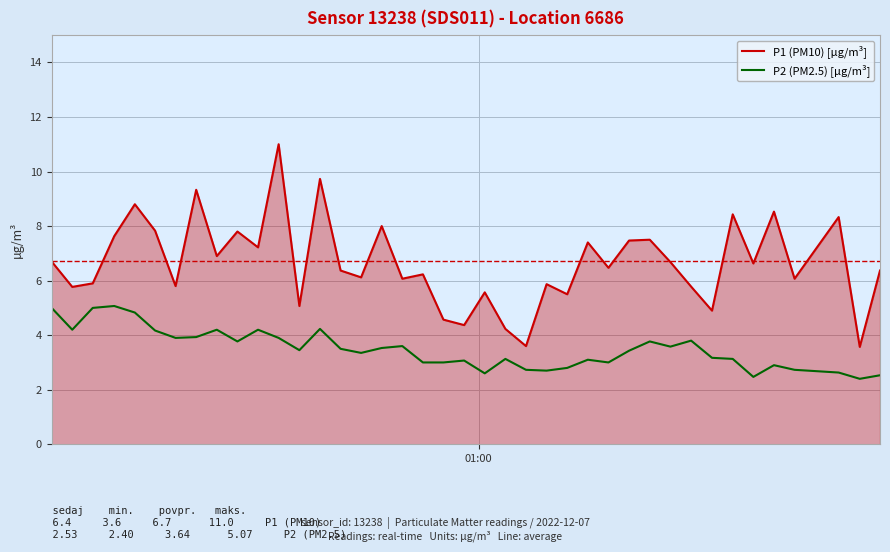

How many distinct data groups are displayed?

2